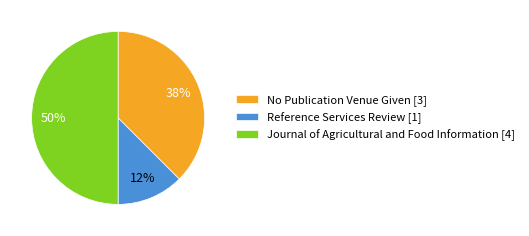

Combined, do Reference Services Review [1] and Journal of Agricultural and Food Information [4] account for over 50%?

Yes